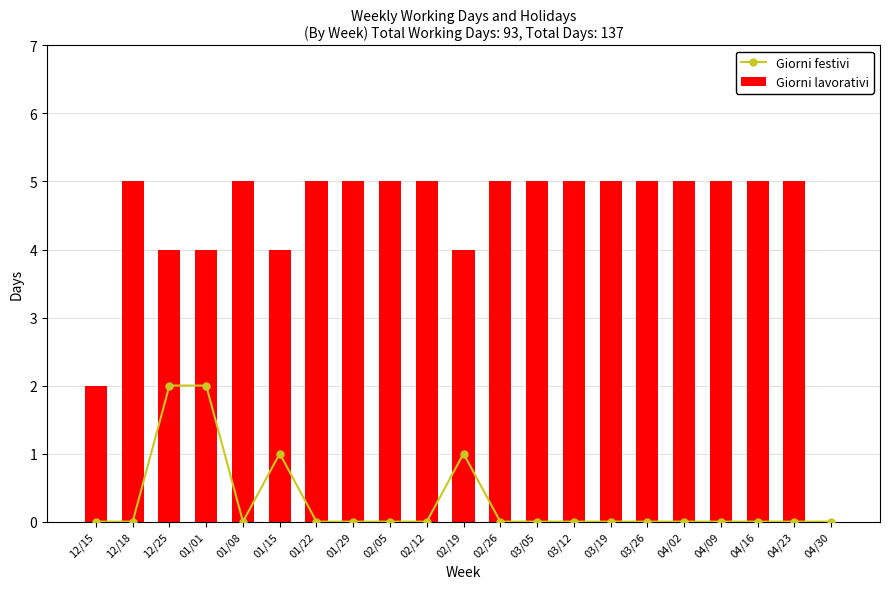

The Giorni lavorativi series shows 4 at 12/25. True or false?

True